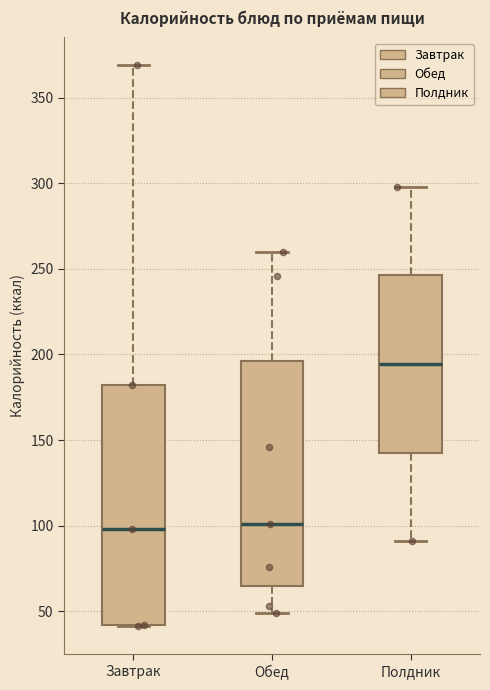

Reading left to right, read every box against the y-axis: the position of its median line, the range the box covers, and the ends of its whiskers. The values are not printed on the chart, so give them approximately, as read against the axis.

Завтрак: median 100, box 40 to 180, whiskers 40 to 370
Обед: median 100, box 65 to 195, whiskers 50 to 260
Полдник: median 195, box 145 to 245, whiskers 90 to 300